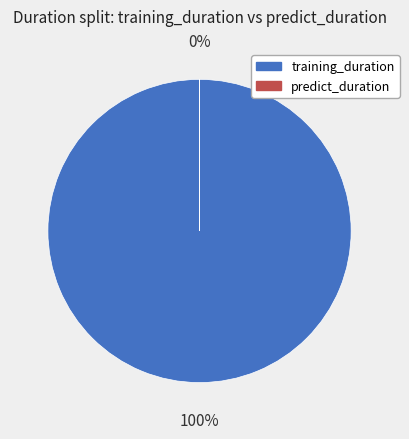

To the nearest percent, what is the average slice percentage?

50%